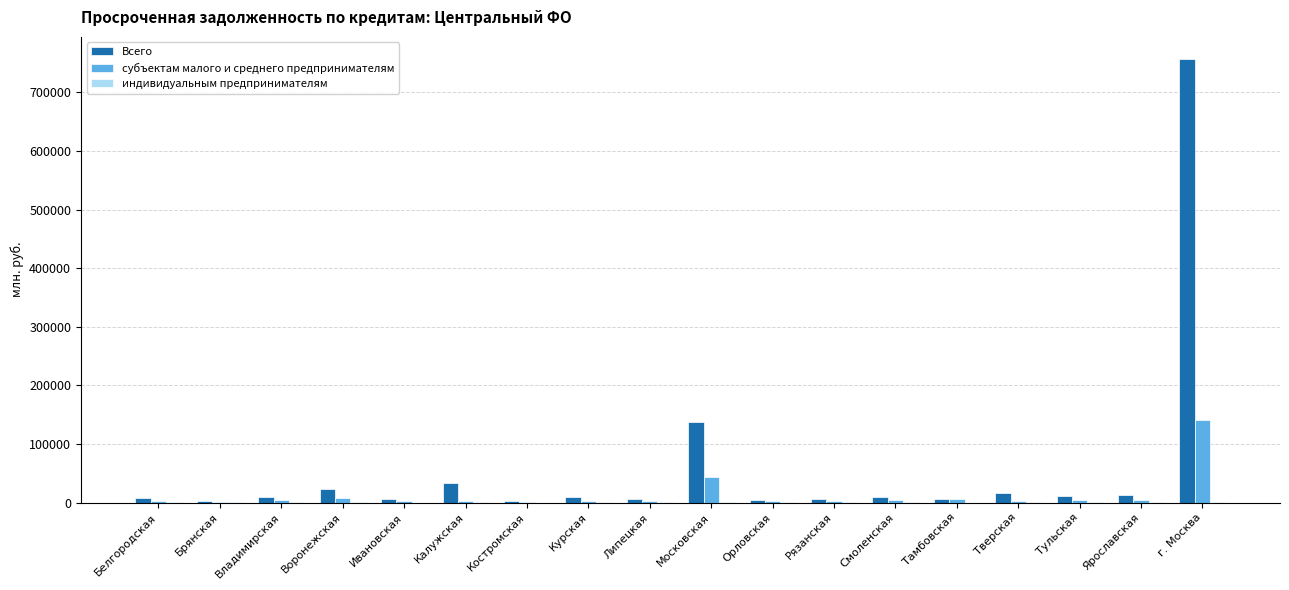

What is the highest value of the Всего series?

757069